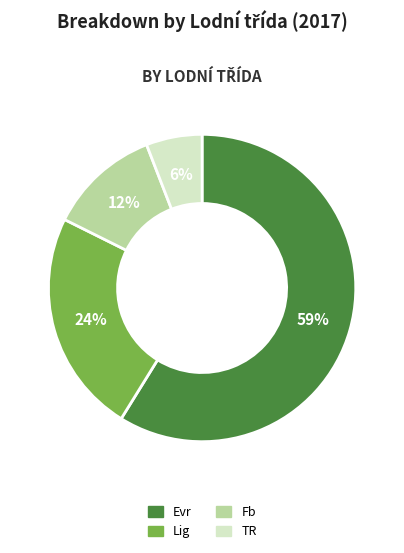

Does Fb represent more than half of the total?

No